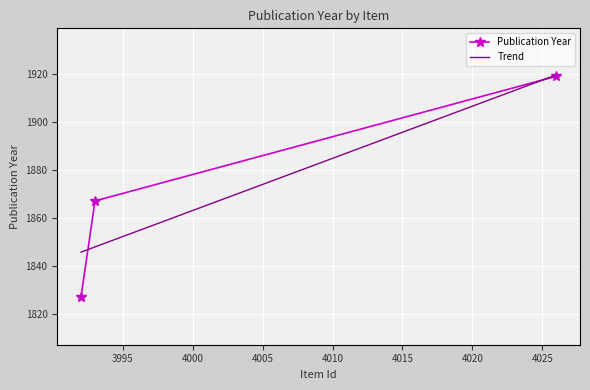

The value at Five Thousand Receipts is 804. True or false?

False